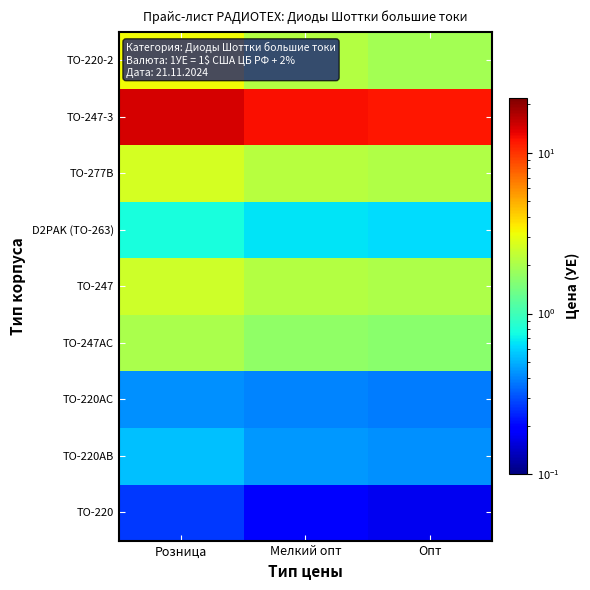

At which category does the chart reach its minimum across all series?

Опт